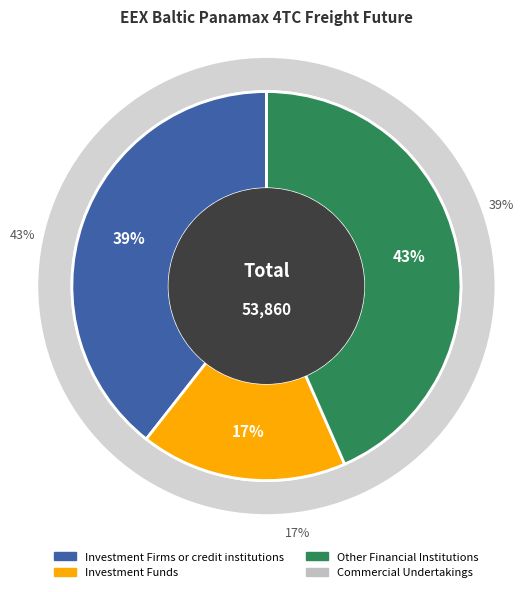

Is there a majority slice in this chart?

No